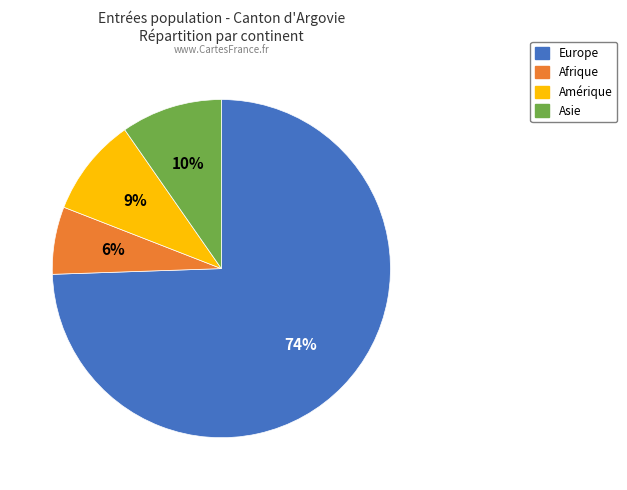

How many segments does this pie chart have?

4